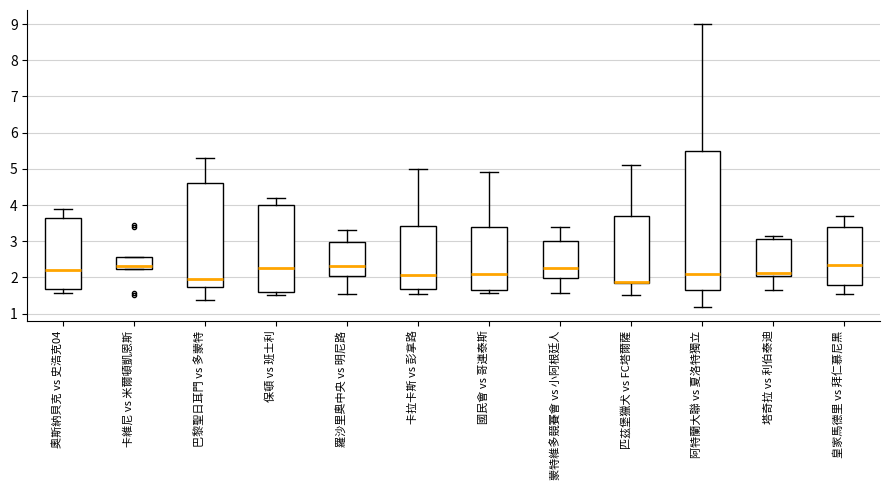

Reading left to right, read every box against the y-axis: the position of its median line, the range the box covers, and the ends of its whiskers. The values are not printed on the chart, so give them approximately, as read against the axis.

奧斯納貝克 vs 史浩克04: median 2.2, box 1.7 to 3.6, whiskers 1.6 to 3.9
卡維尼 vs 米爾頓凱恩斯: median 2.3, box 2.2 to 2.6, whiskers 2.2 to 2.6
巴黎聖日耳門 vs 多蒙特: median 2.0, box 1.7 to 4.6, whiskers 1.4 to 5.3
保頓 vs 班士利: median 2.3, box 1.6 to 4.0, whiskers 1.5 to 4.2
羅沙里奧中央 vs 明尼路: median 2.3, box 2.0 to 3.0, whiskers 1.5 to 3.3
卡拉卡斯 vs 彭拿路: median 2.1, box 1.7 to 3.4, whiskers 1.6 to 5.0
國民會 vs 哥連泰斯: median 2.1, box 1.7 to 3.4, whiskers 1.6 to 4.9
蒙特維多競賽會 vs 小阿根廷人: median 2.3, box 2.0 to 3.0, whiskers 1.6 to 3.4
匹茲堡獵犬 vs FC塔爾薩: median 1.9, box 1.8 to 3.7, whiskers 1.5 to 5.1
阿特蘭大聯 vs 夏洛特獨立: median 2.1, box 1.7 to 5.5, whiskers 1.2 to 9.0
塔奇拉 vs 利伯泰迪: median 2.1 (just above the box's lower edge), box 2.1 to 3.1, whiskers 1.6 to 3.2
皇家馬德里 vs 拜仁慕尼黑: median 2.3, box 1.8 to 3.4, whiskers 1.5 to 3.7